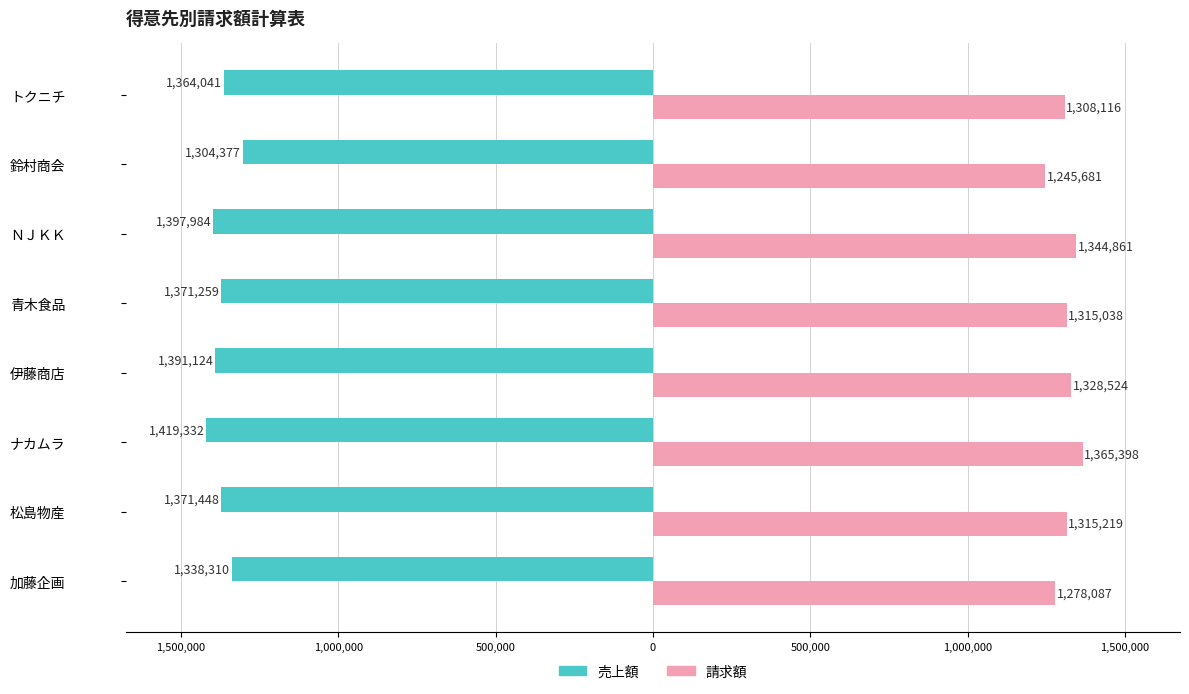

What are all the series names shown in the legend?

売上額, 請求額